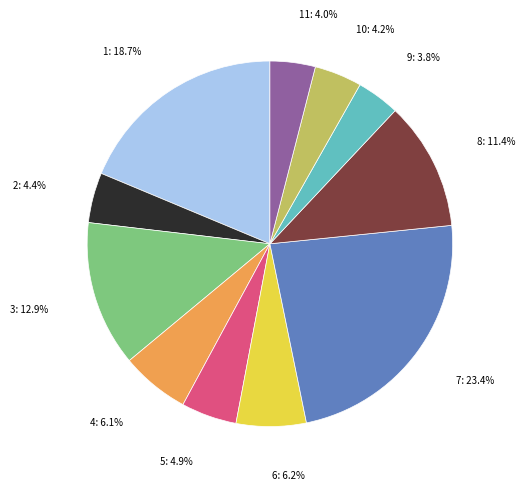

Is there any slice that represents more than half of the pie?

No